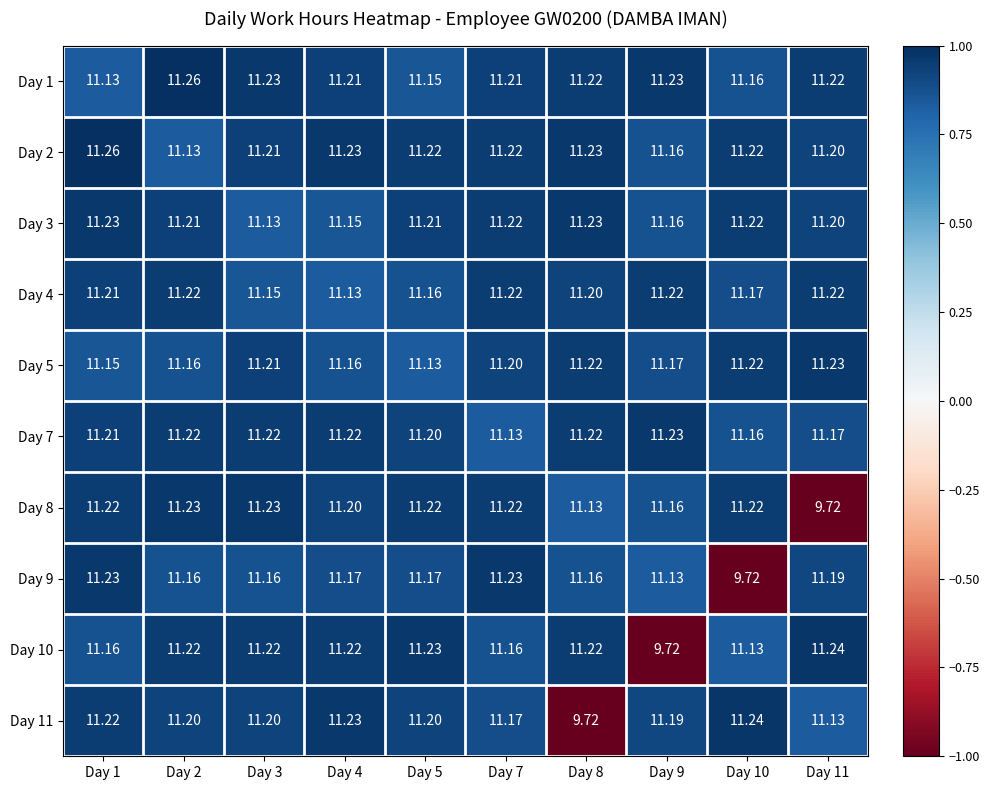

What is the total value across all series at Day 4?

111.9